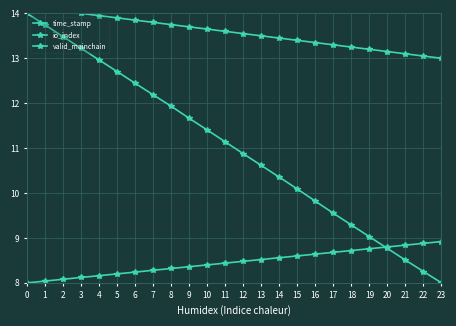

True or false: time_stamp has more than 1 points higher than both neighbors.

False